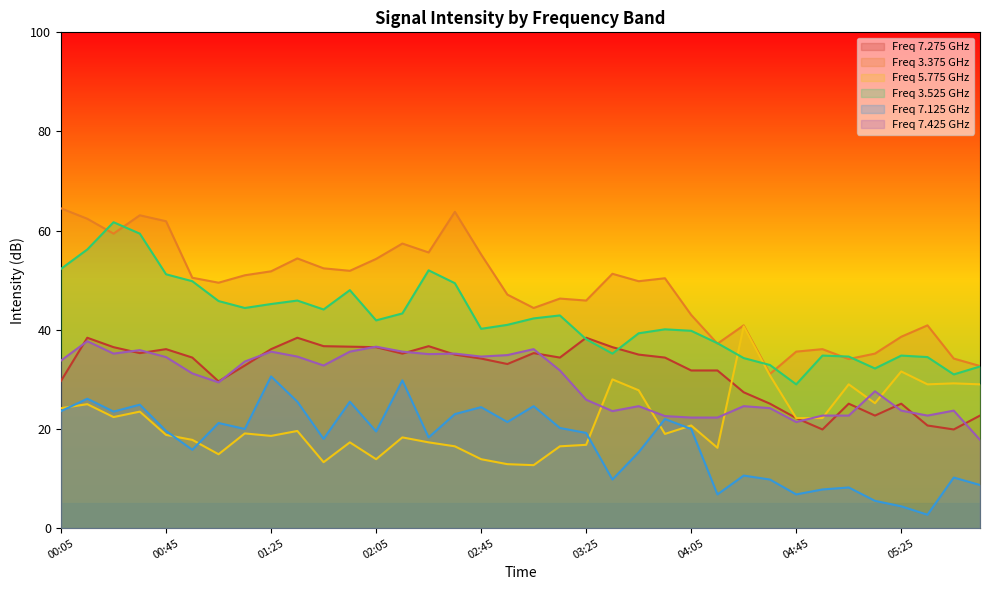

What is the difference between the   3.525 values at 04:25 and 02:05?

7.6